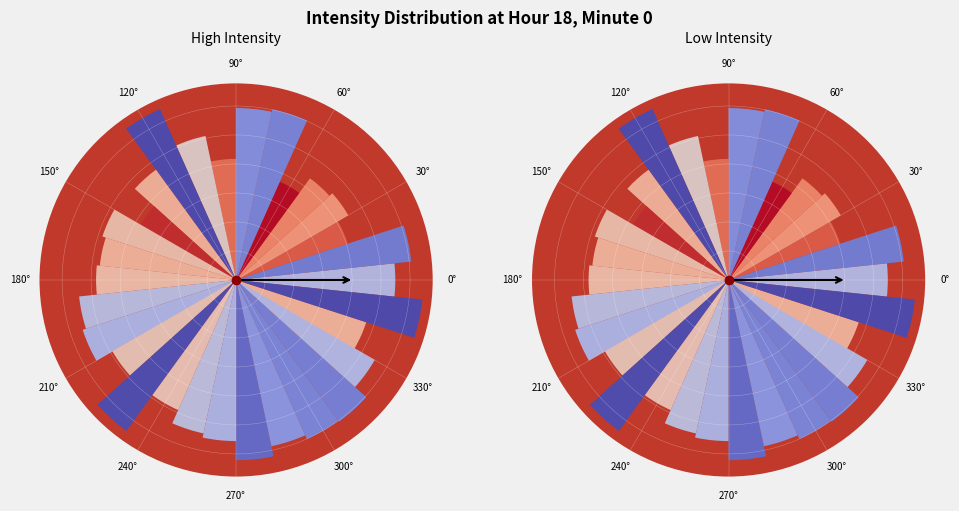

Is there any slice that represents more than half of the pie?

No